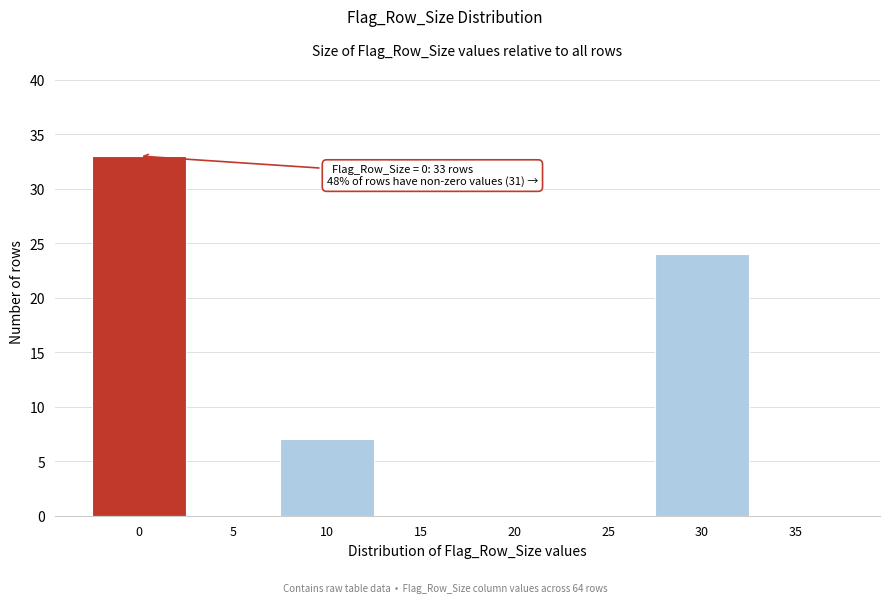

Reading left to right, transcribe all the data shown in this chart.

0=33	5=0	10=7	15=0	20=0	25=0	30=24	35=0